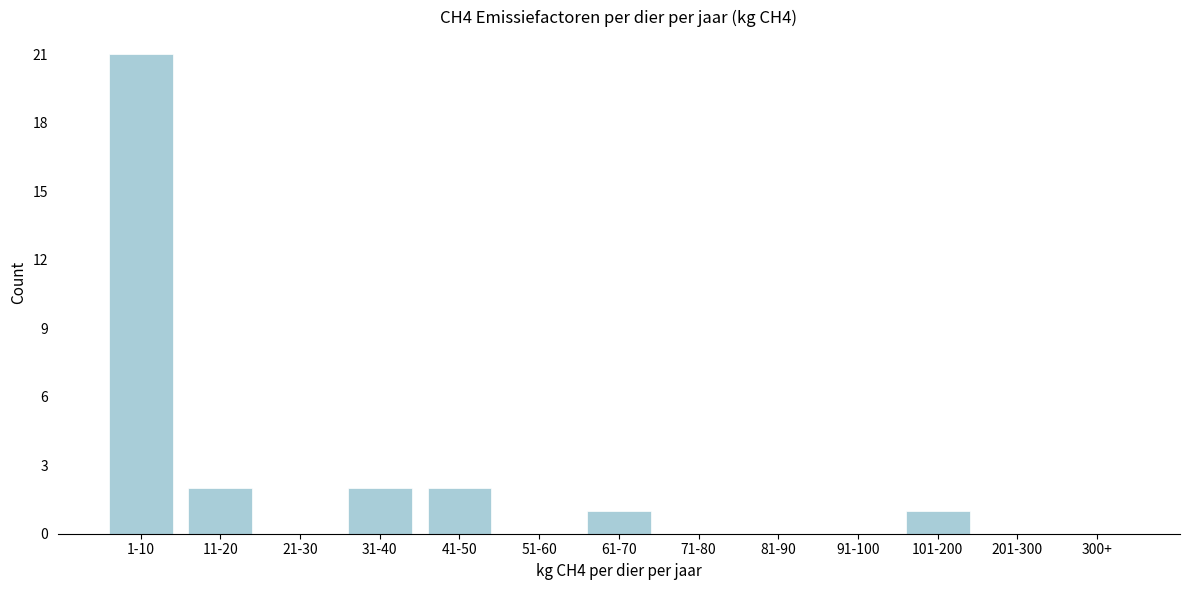

Reading left to right, extract all data points from this chart.

1-10=21	11-20=2	21-30=0	31-40=2	41-50=2	51-60=0	61-70=1	71-80=0	81-90=0	91-100=0	101-200=1	201-300=0	300+=0